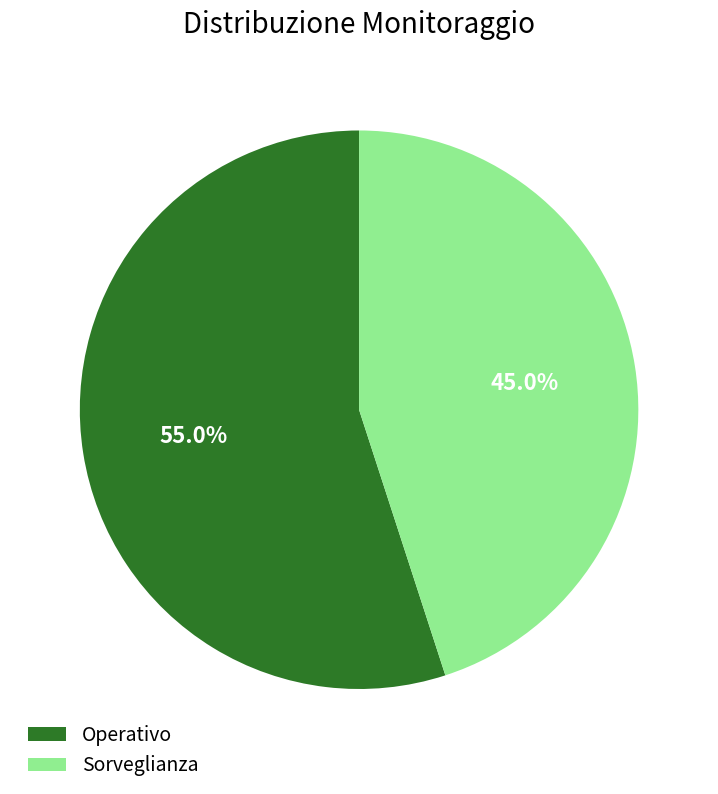

Combined, do Sorveglianza and Operativo account for over 50%?

Yes